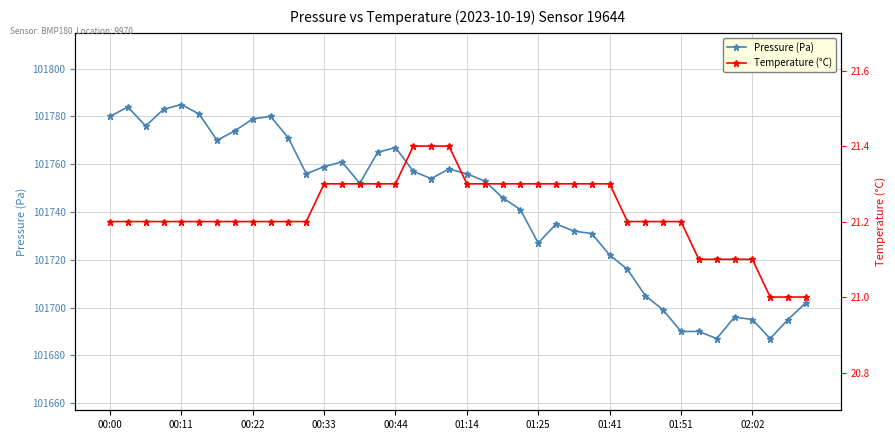

What is the maximum value for Pressure (Pa)?

101785